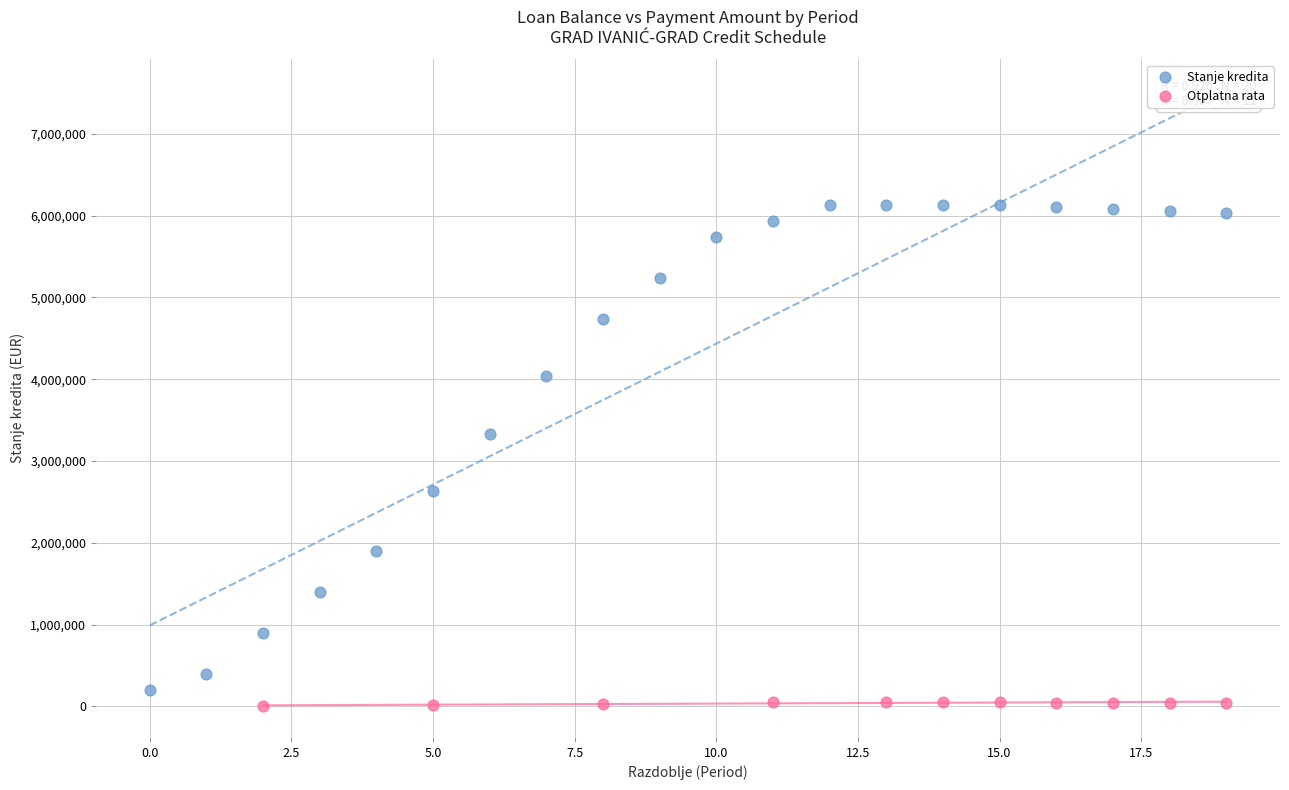

Which series has the largest Y range (max minus min)?

Stanje kredita